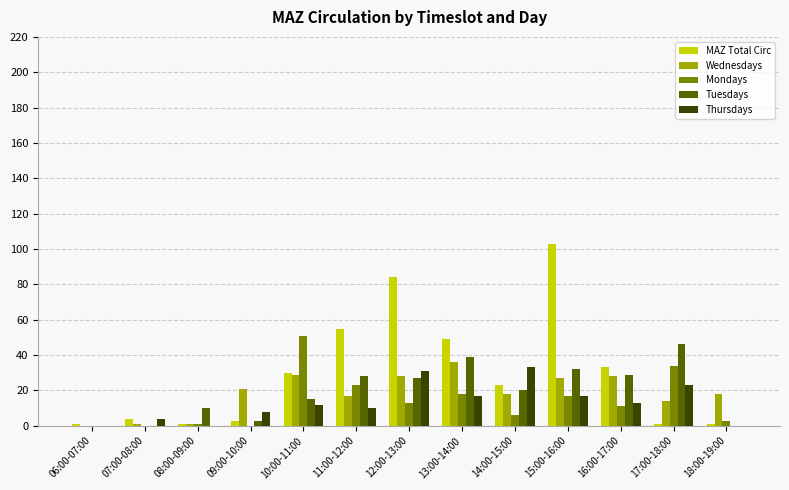

What is the sum of the Wednesdays values at 16:00-17:00 and 15:00-16:00?

55